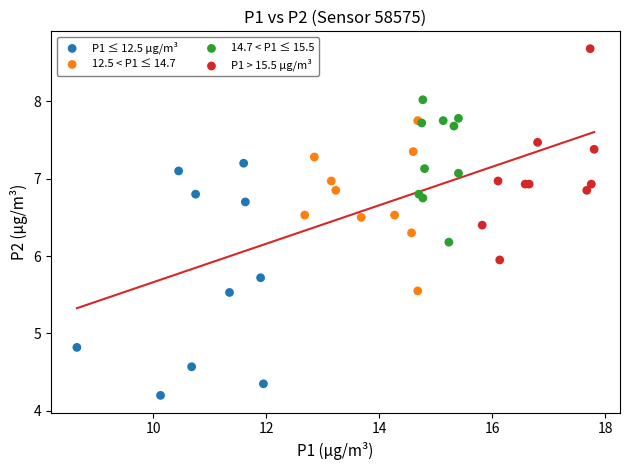

Which series contains the highest Y value?

P1 > 15.5 µg/m³